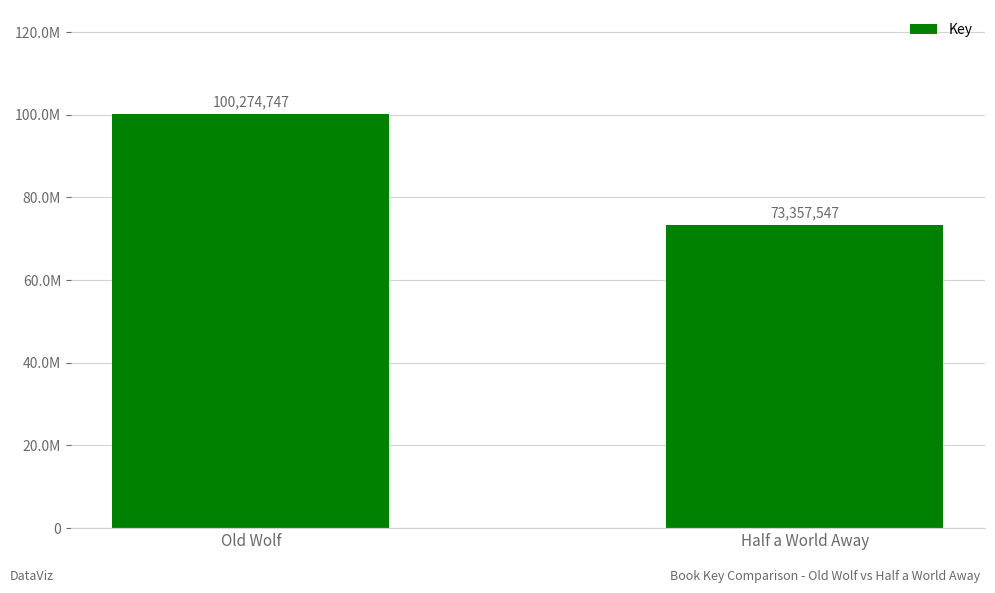

Which category has the lowest value across all series?

Half a World Away